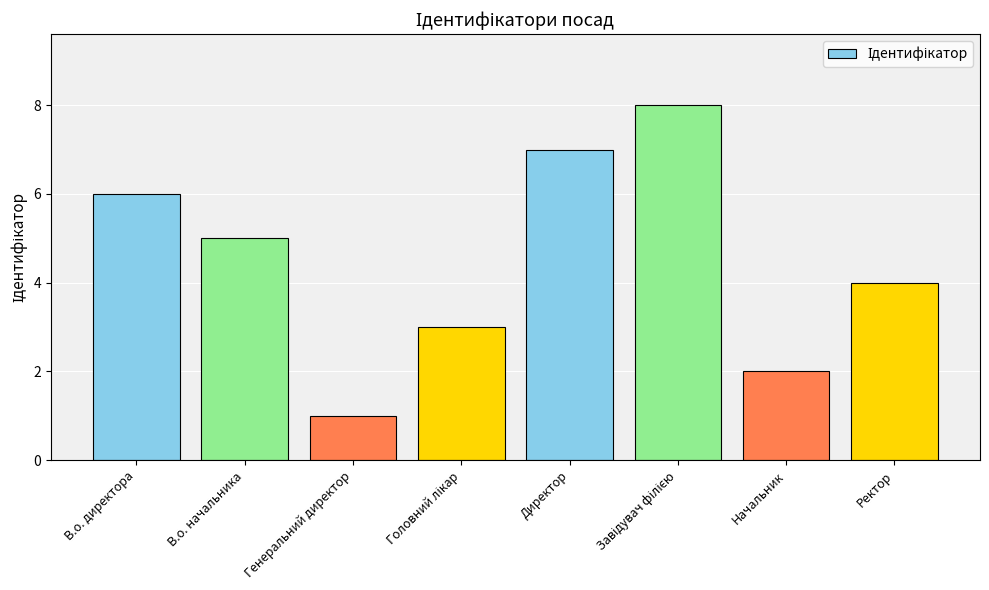

What is the label of the 2nd bar from the right?

Начальник